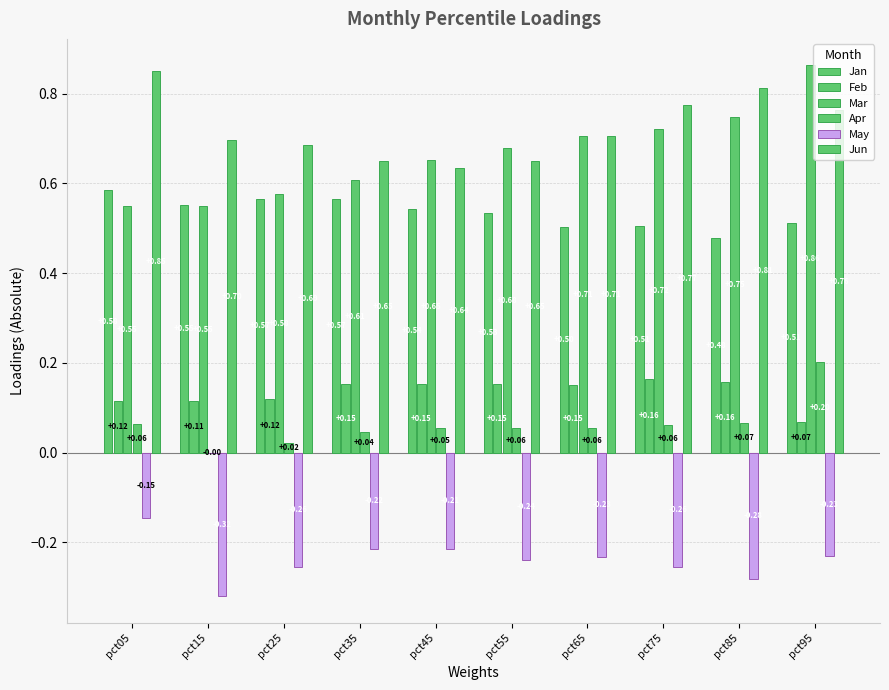

Are the bars horizontal?

No